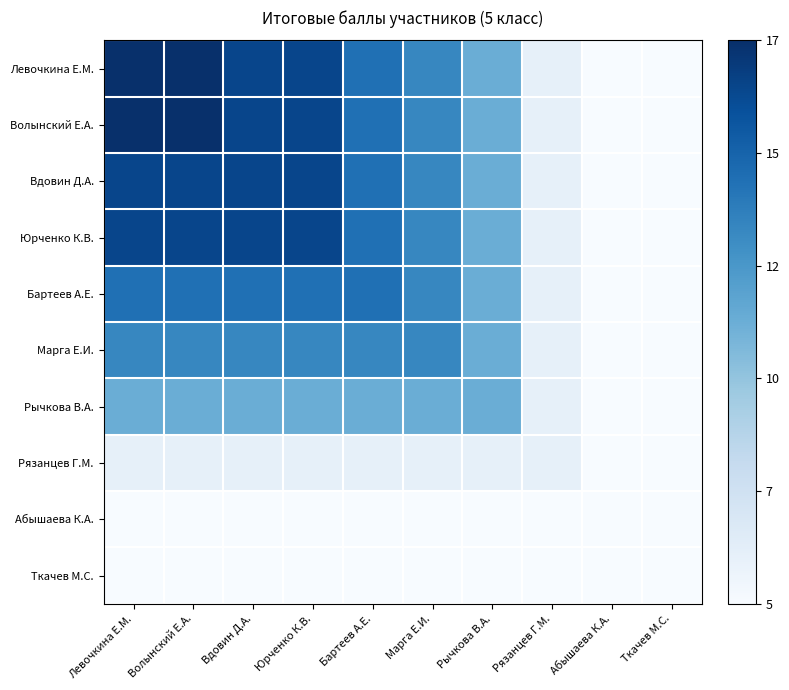

Which label corresponds to the smallest value in the chart?

Абышаева К.А.